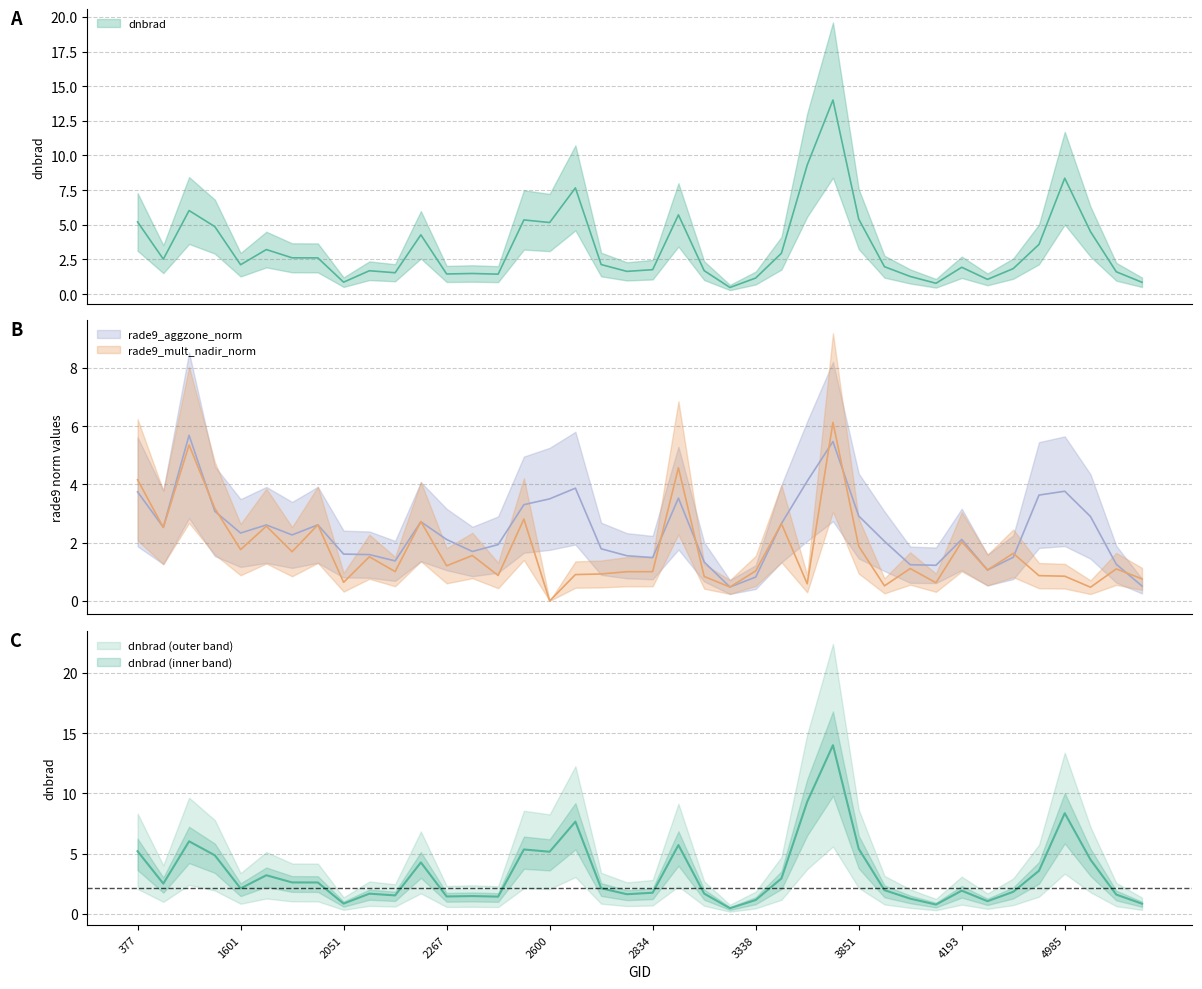

What is the sum of all dnbrad values?

134.1